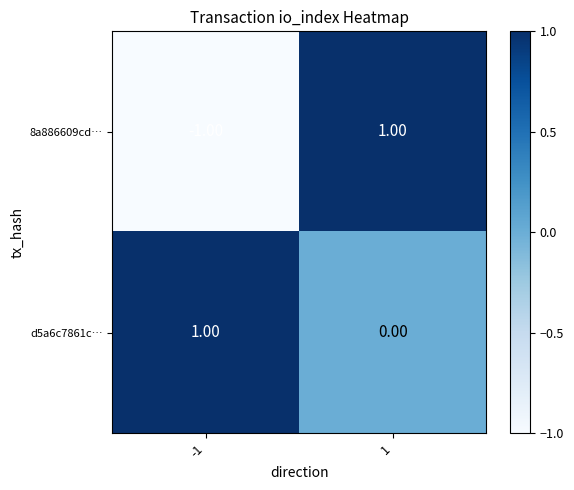

Which series has the largest total across all categories?

d5a6c7861c…